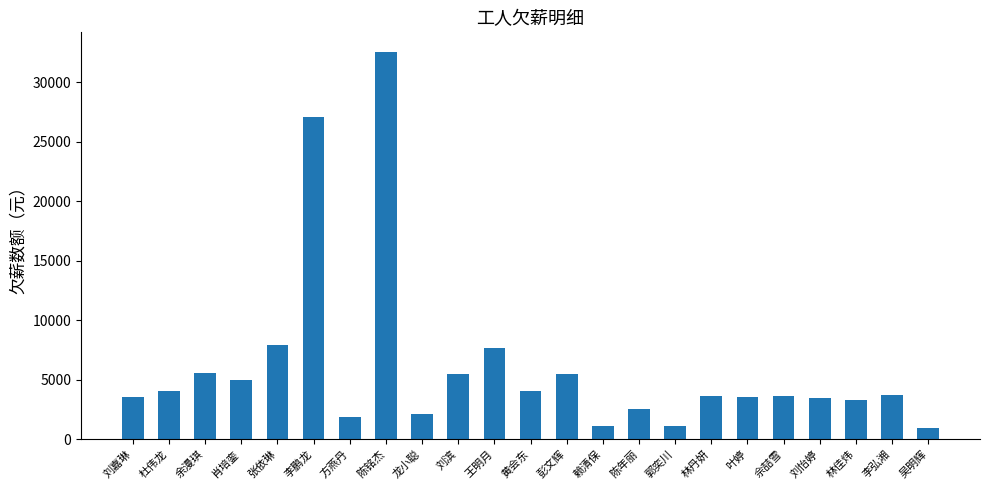

True or false: the data shows 2682.1 at 黄会东.

False